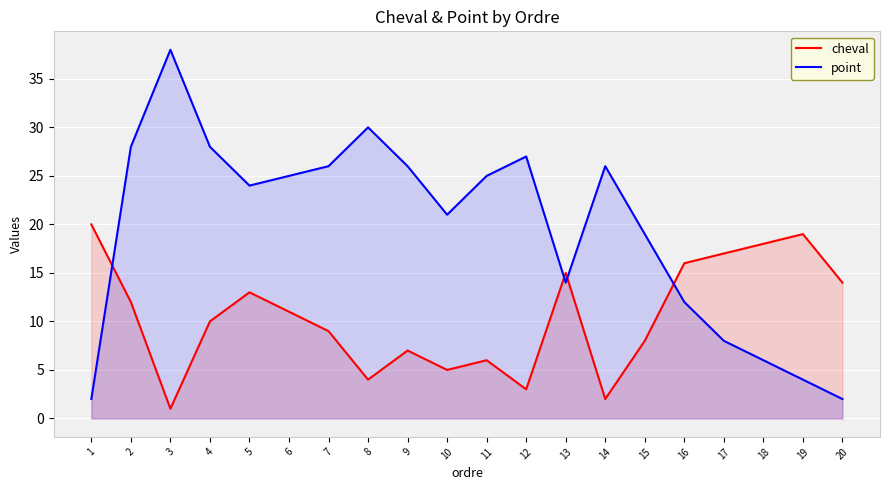

Read the point value at 10, to the nearest 5.

20